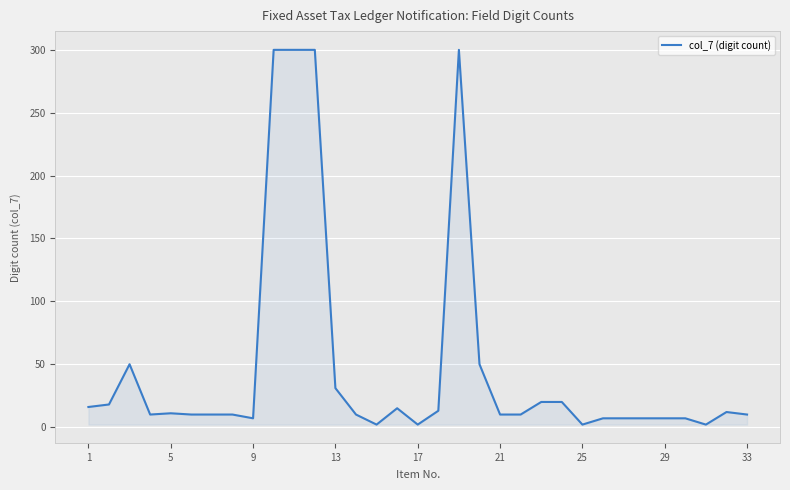

What is the maximum value shown in the chart?

300